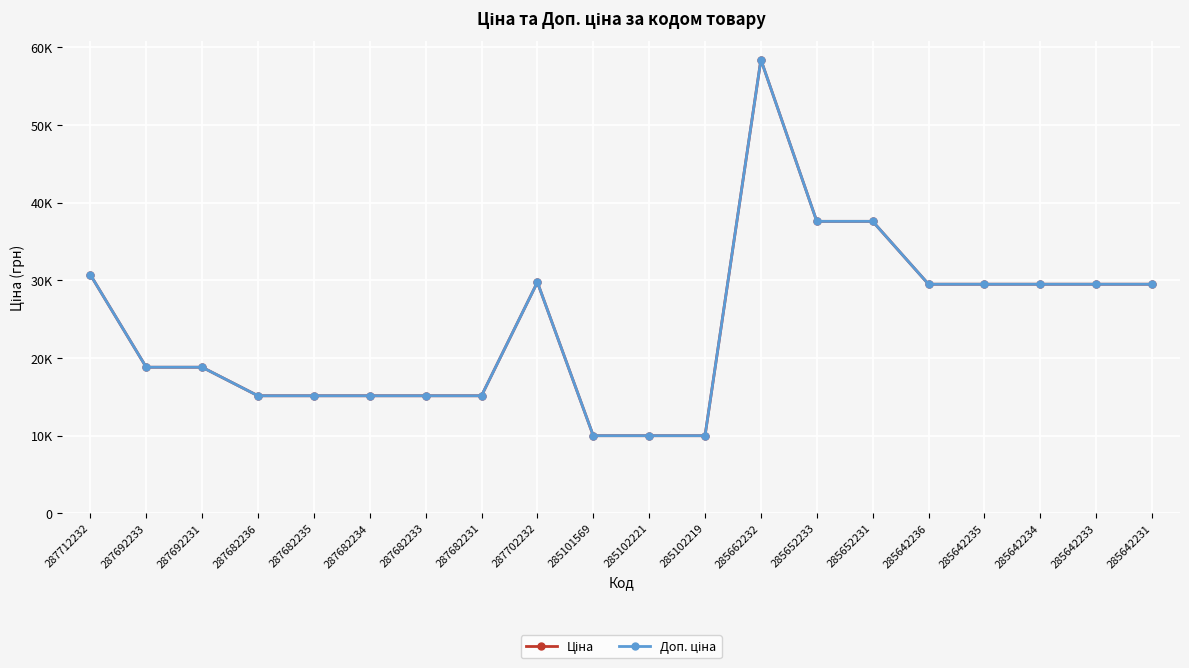

What is the sum of all Ціна values?

484654.2